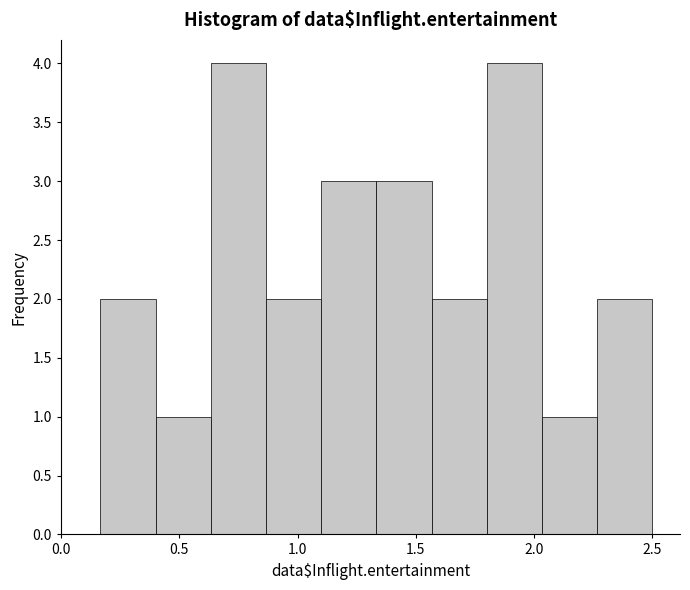

How tall is the bar that spans 0.15 to 0.40 on the x-axis? Neither the bar edges nor the heights are printed on the chart, so give them approximately, as read against the axes.

2